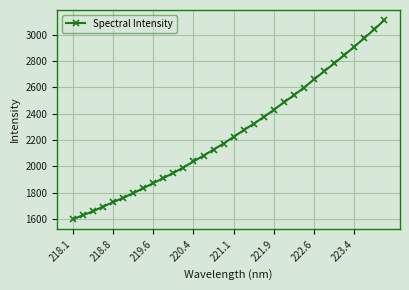

What is the average value?

2254.0